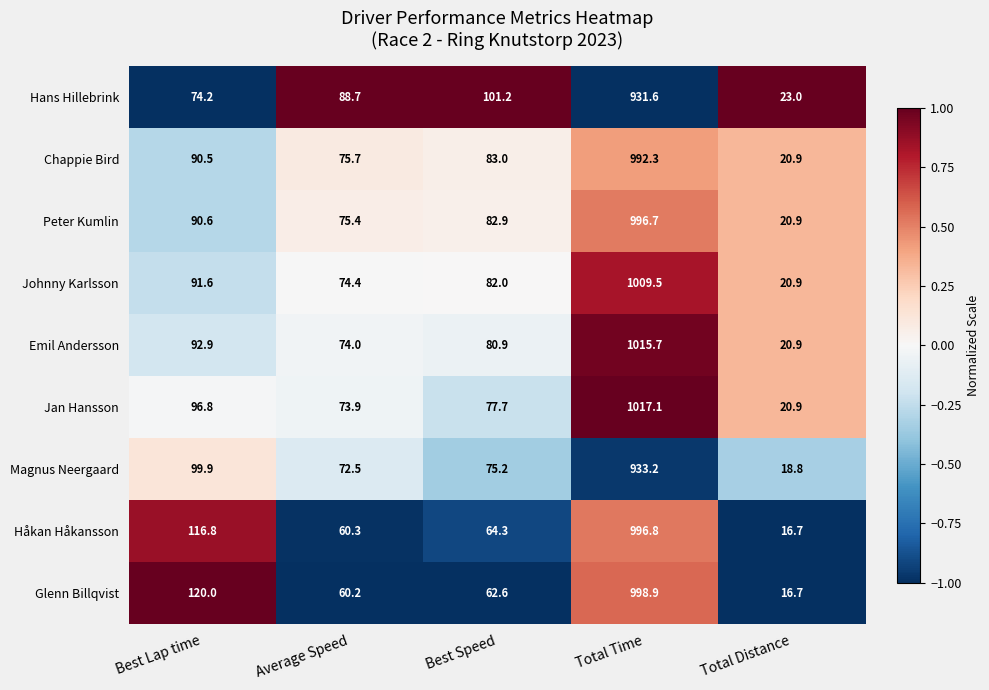

At which category is the sum across all series the highest?

Total Time